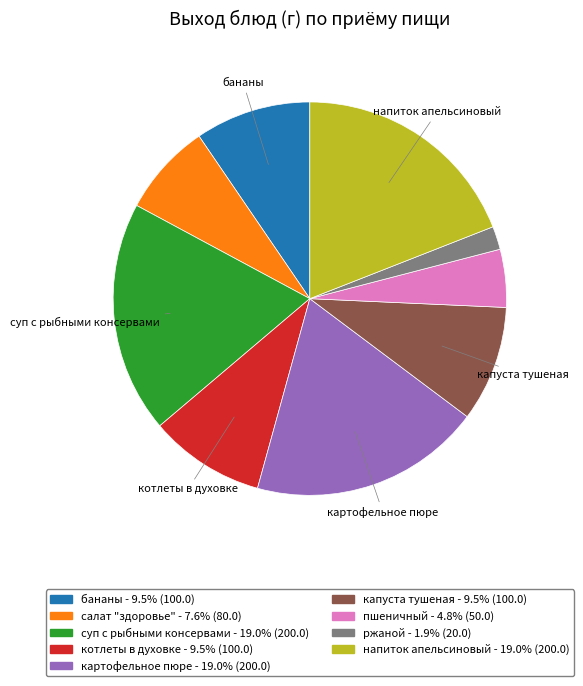

What is the smallest slice in the pie chart?

ржаной